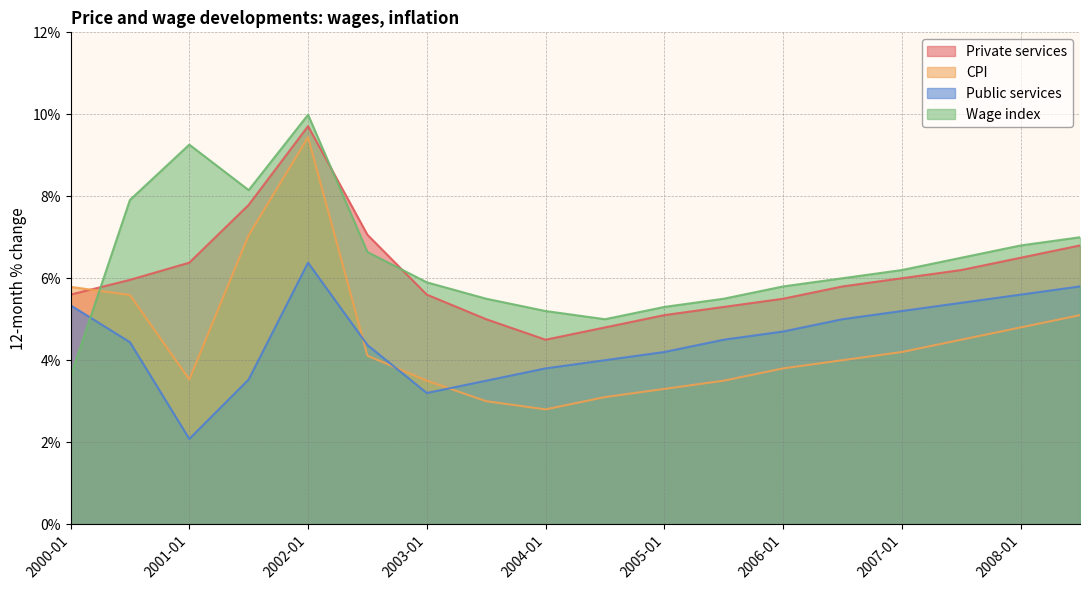

What is the difference between the Private services values at 2004-01 and 2005-07?

0.8